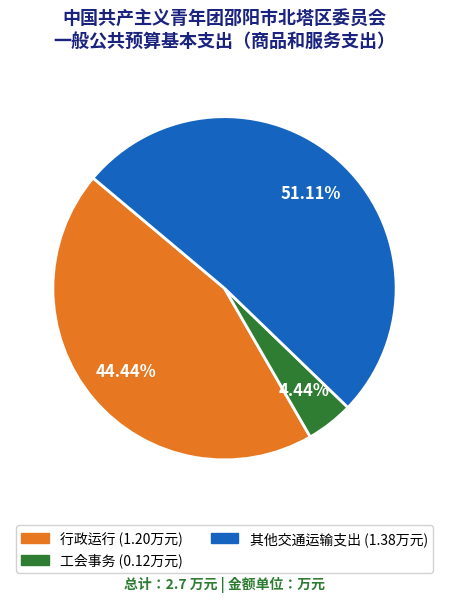

What percentage is NOT represented by 其他交通运输支出?

48.9%